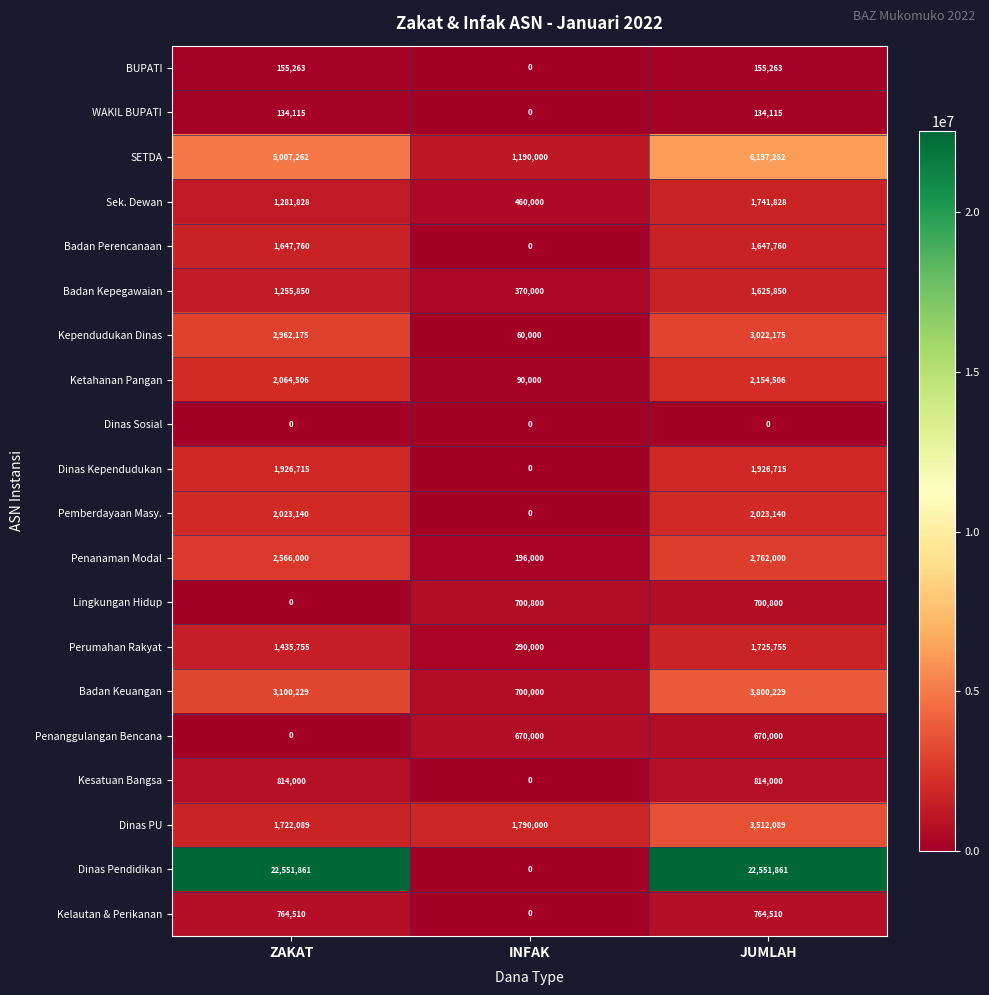

Rank the series by their maximum value, from highest to lowest.

Dinas Pendidikan, SETDA, Badan Keuangan, Dinas PU, Kependudukan Dinas, Penanaman Modal, Ketahanan Pangan, Pemberdayaan Masy., Dinas Kependudukan, Sek. Dewan, Perumahan Rakyat, Badan Perencanaan, Badan Kepegawaian, Kesatuan Bangsa, Kelautan & Perikanan, Lingkungan Hidup, Penanggulangan Bencana, BUPATI, WAKIL BUPATI, Dinas Sosial